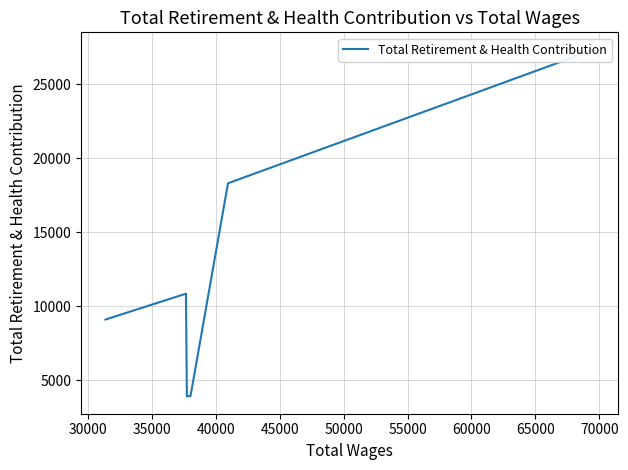

What is the average value?

12252